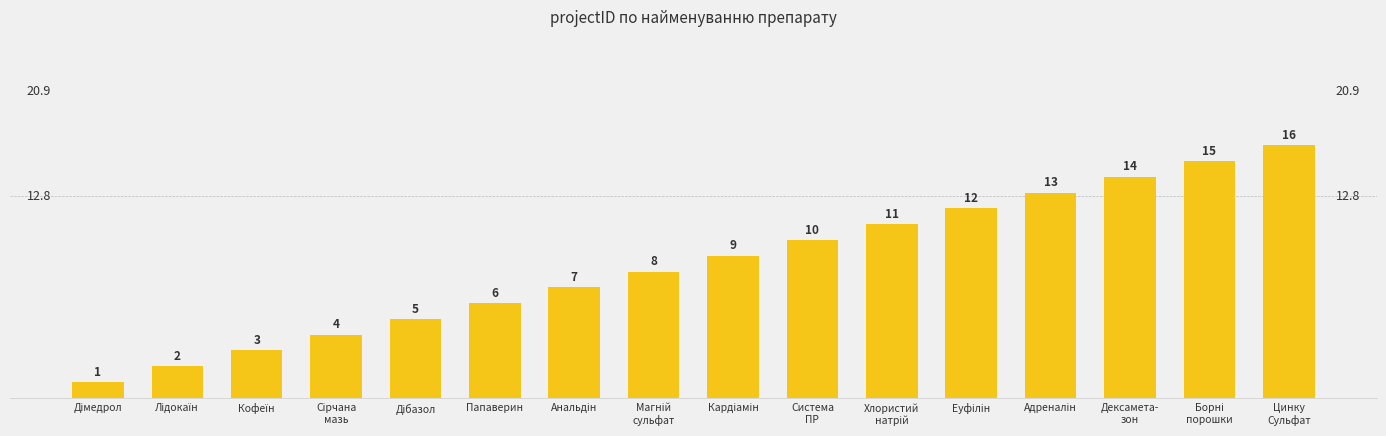

What is the difference between the maximum and second lowest values?

14